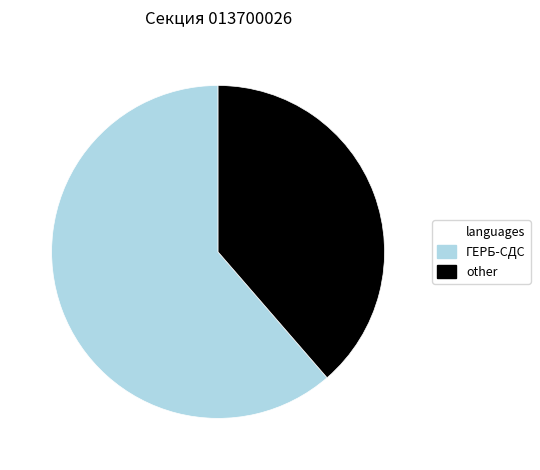

Is there a majority slice in this chart?

Yes